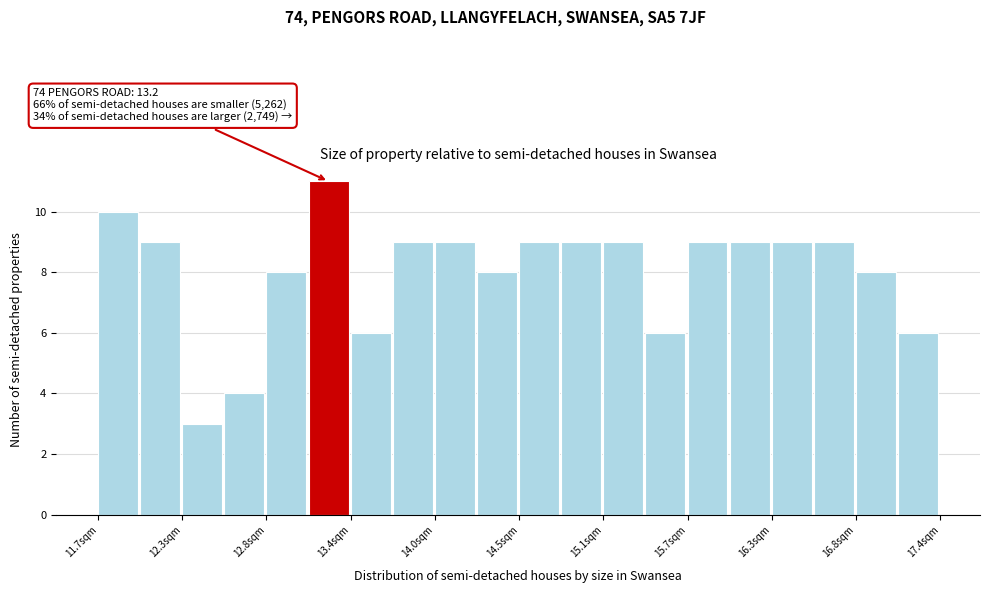

Read against the x-axis, roughly where is the centre of the tallest bar?

13.3